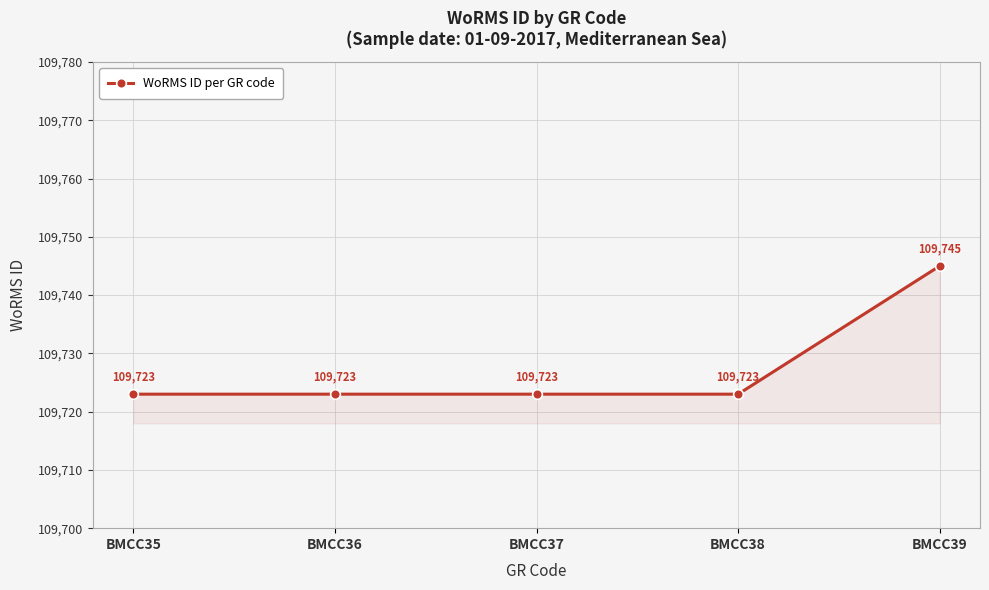

The chart shows a value of 47776 at BMCC38. True or false?

False